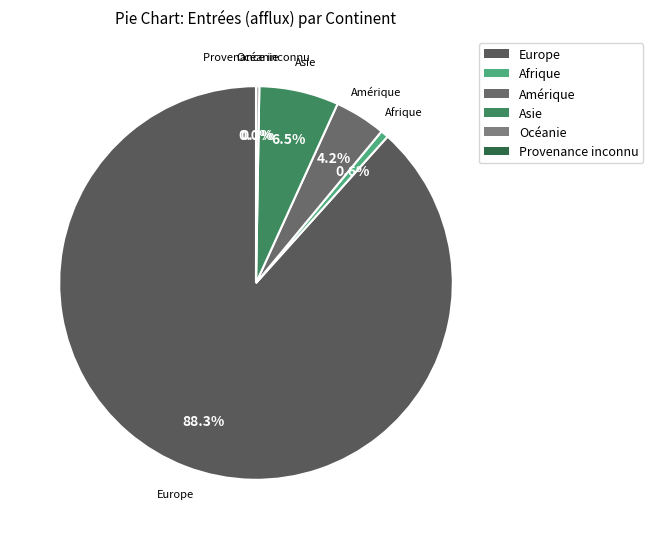

Which category has the biggest portion of the pie?

Europe